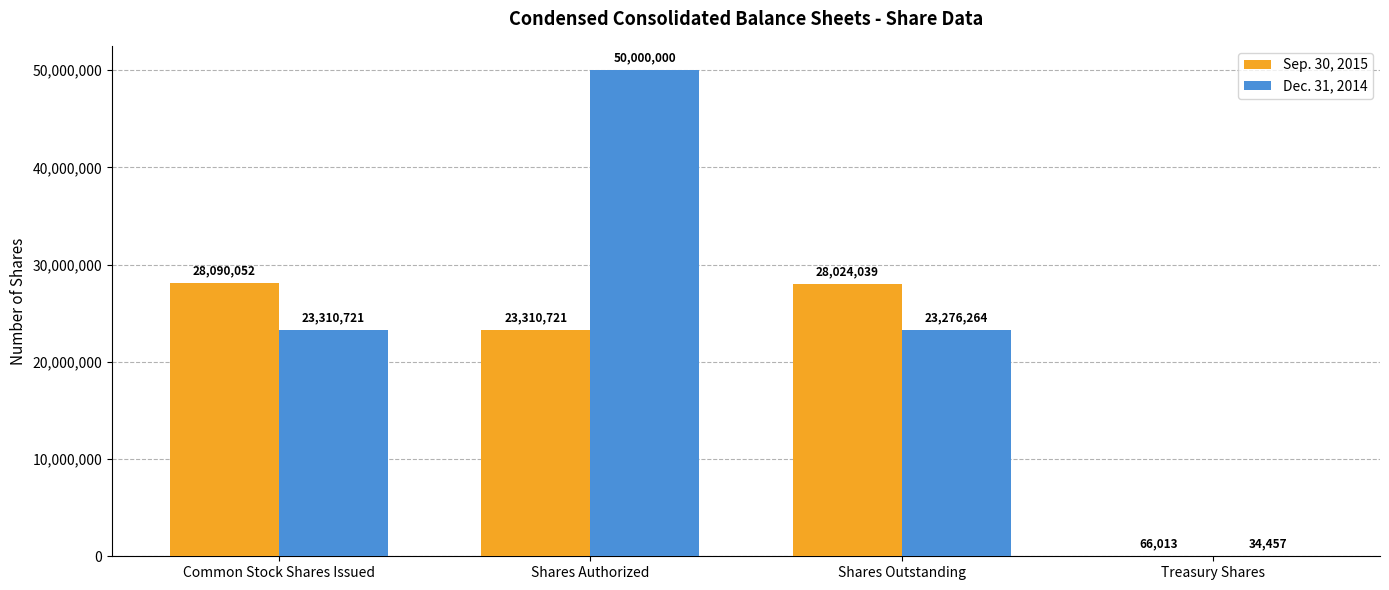

What is the greatest value displayed?

50000000